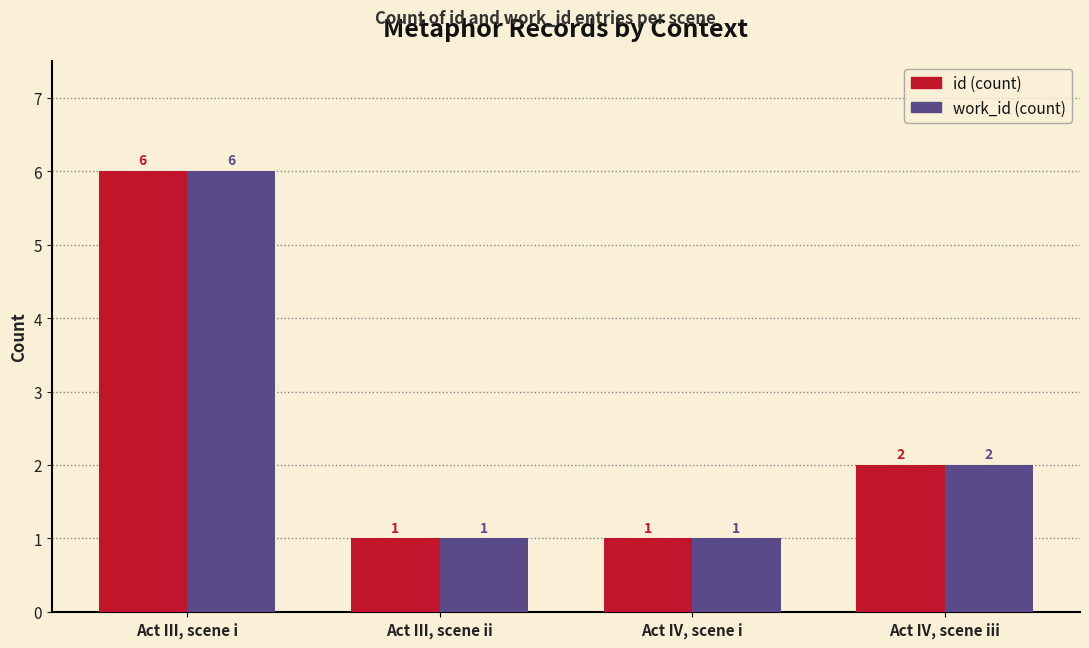

What is the label of the 2nd bar from the left?

Act III, scene ii